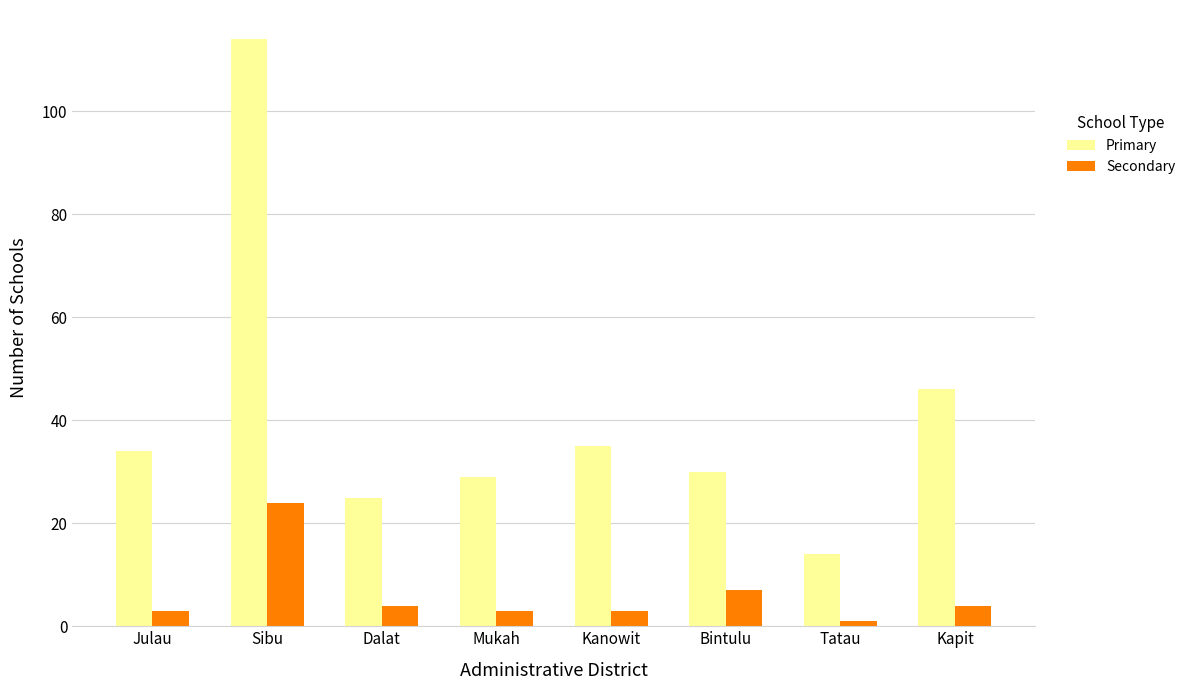

Rank the categories by Primary value from lowest to highest.

Tatau, Dalat, Mukah, Bintulu, Julau, Kanowit, Kapit, Sibu